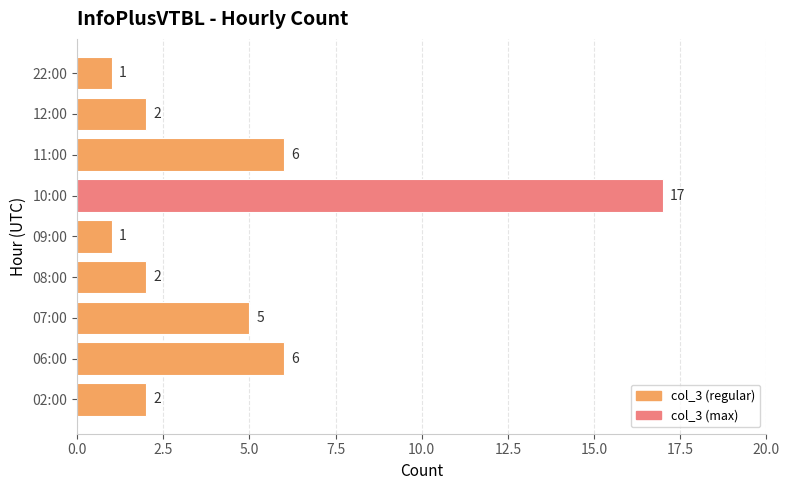

Count the number of data series in this chart.

1